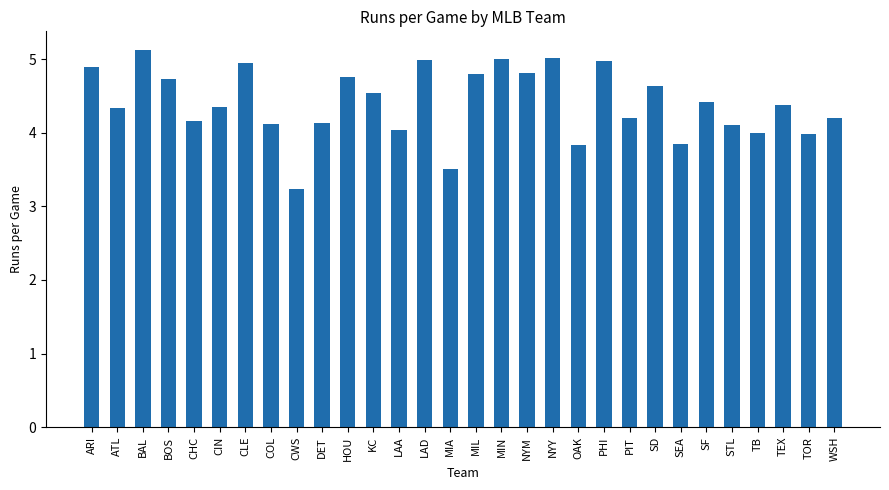

Which category has the lowest value across all series?

CWS